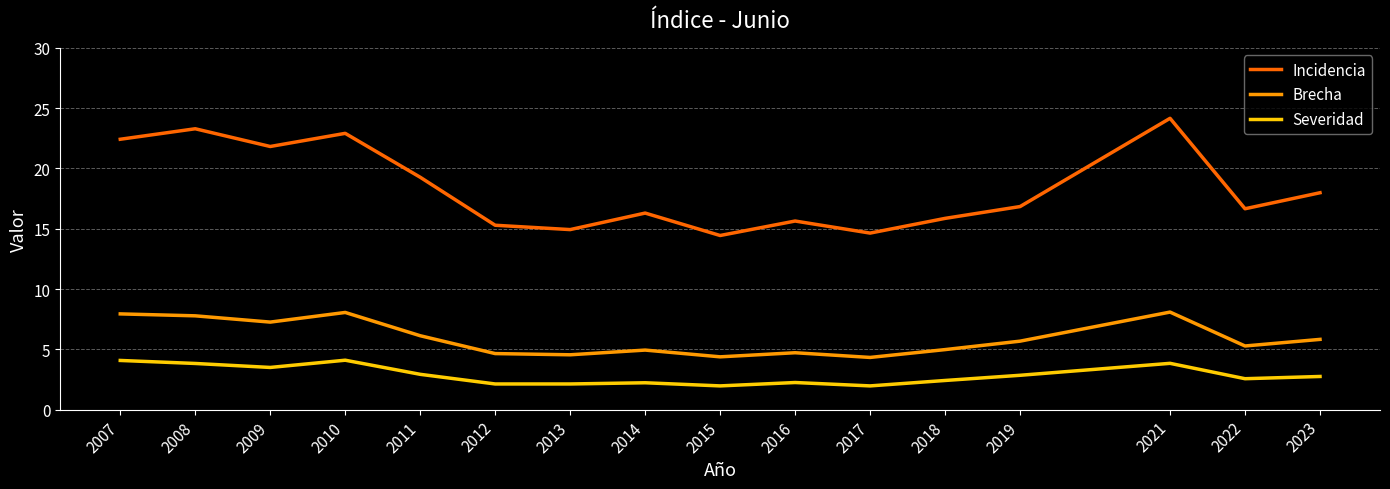

What are all the series names shown in the legend?

Incidencia, Brecha, Severidad